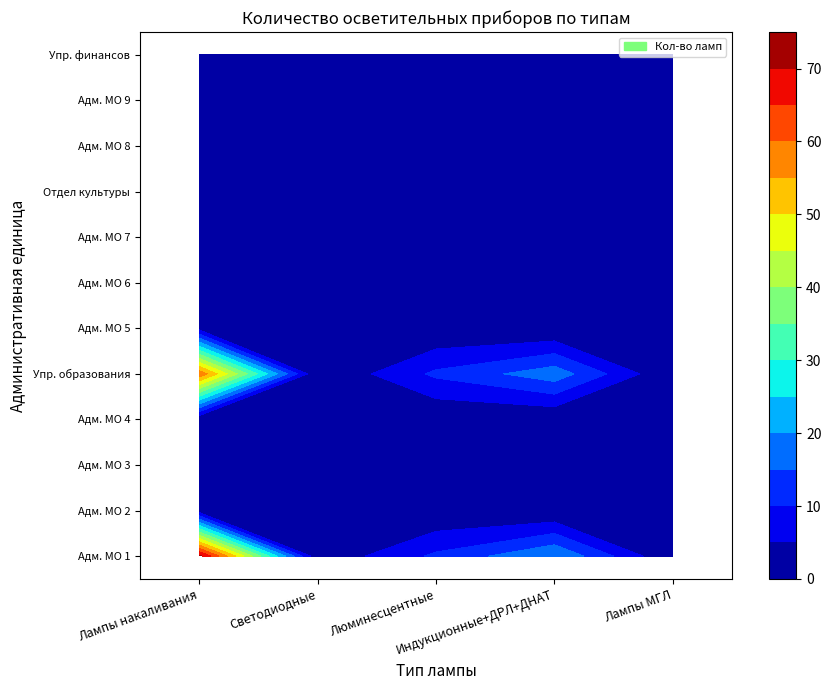

Which series has the largest total across all categories?

Адм. МО 1